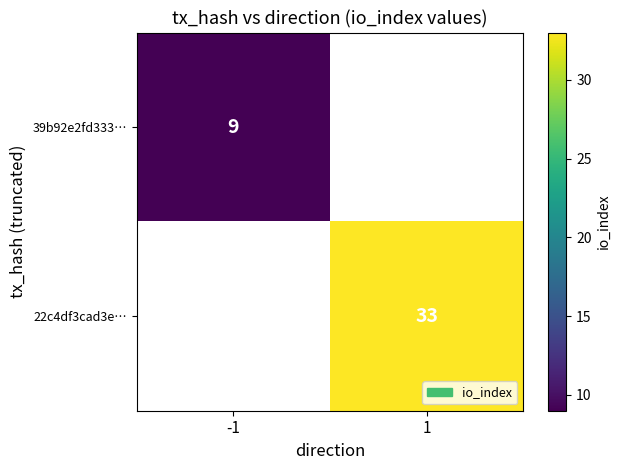

The value of 22c4df3cad3e… at 1 is 17. True or false?

False